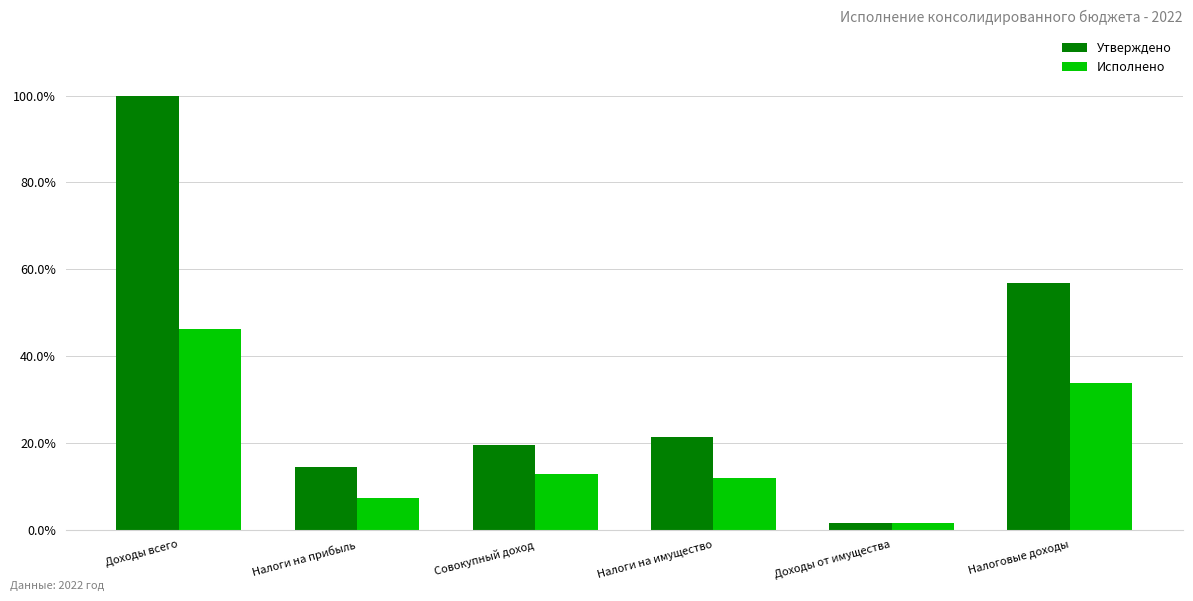

Is the value of Исполнено at Налоговые доходы greater than the value of Утверждено at Доходы от имущества?

Yes